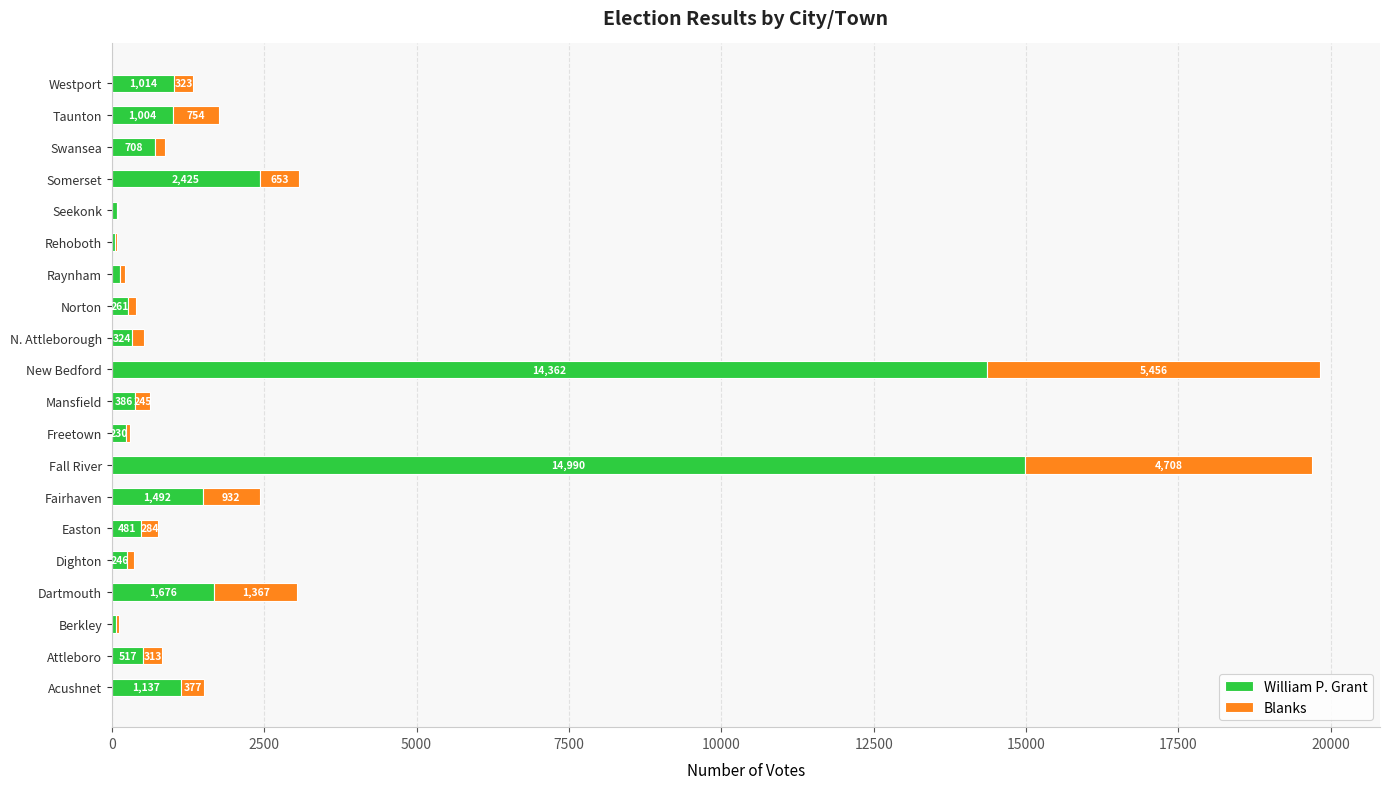

Where is William P. Grant nearest to the value 7524?

Somerset